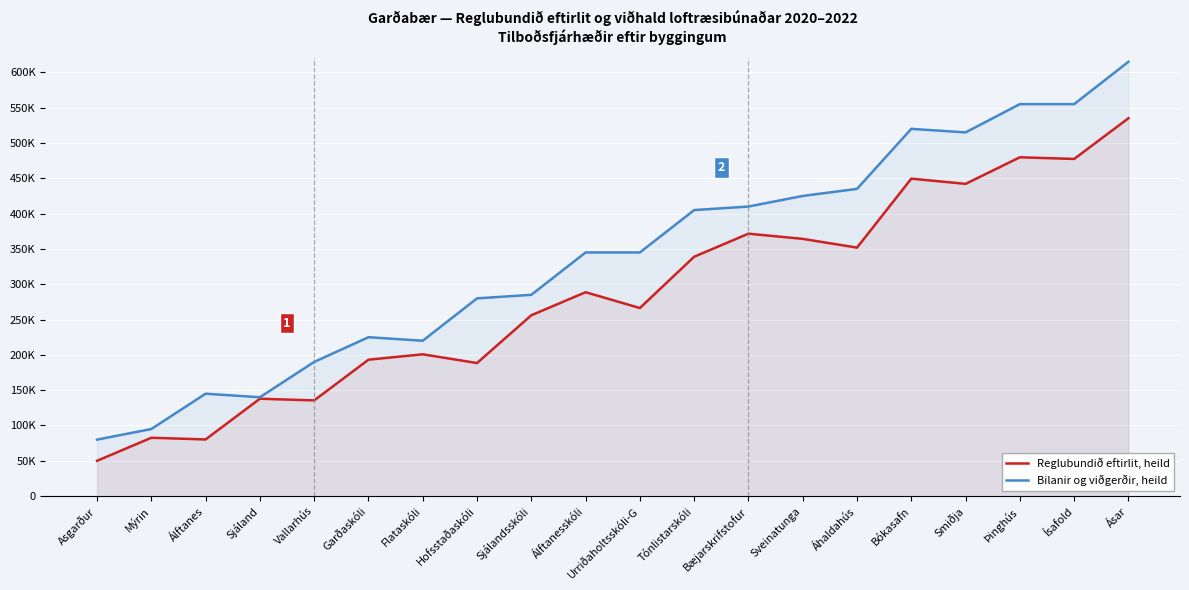

What is the average value of the Reglubundið eftirlit, heild series?

284500